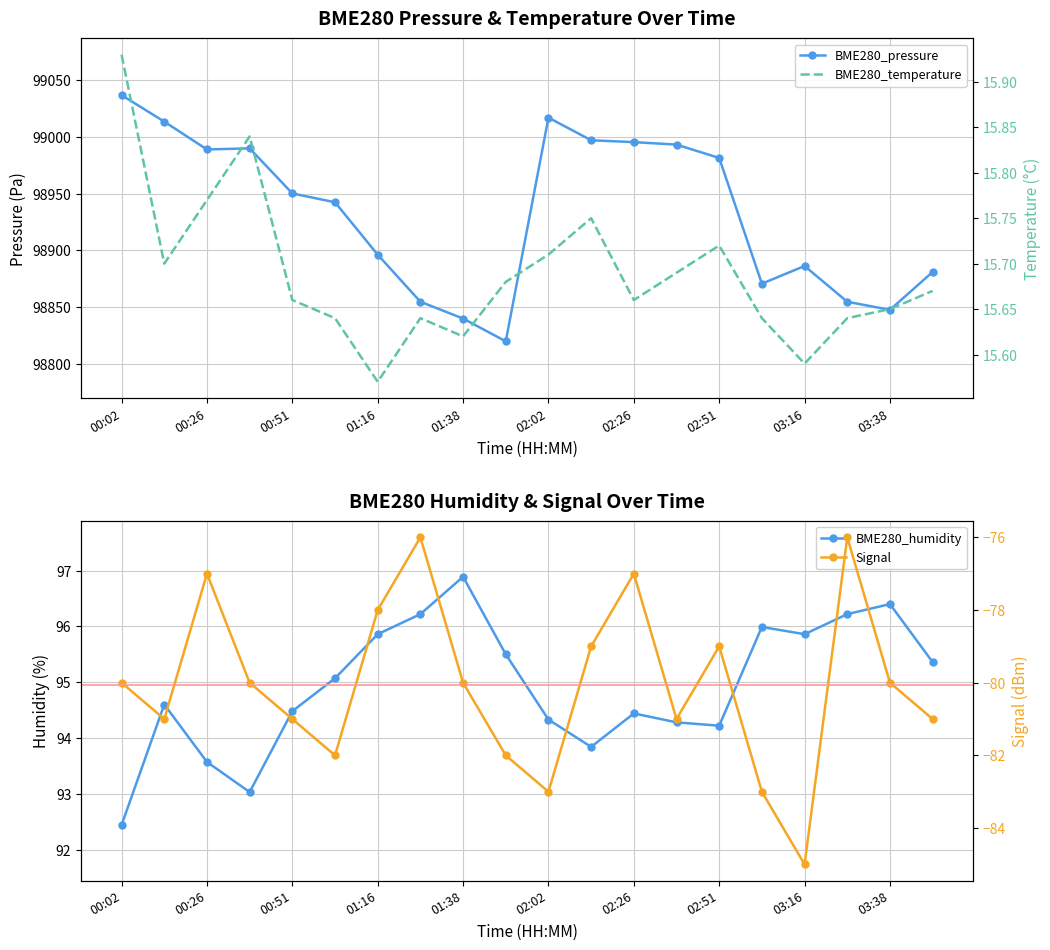

What position from the left is 13?

14